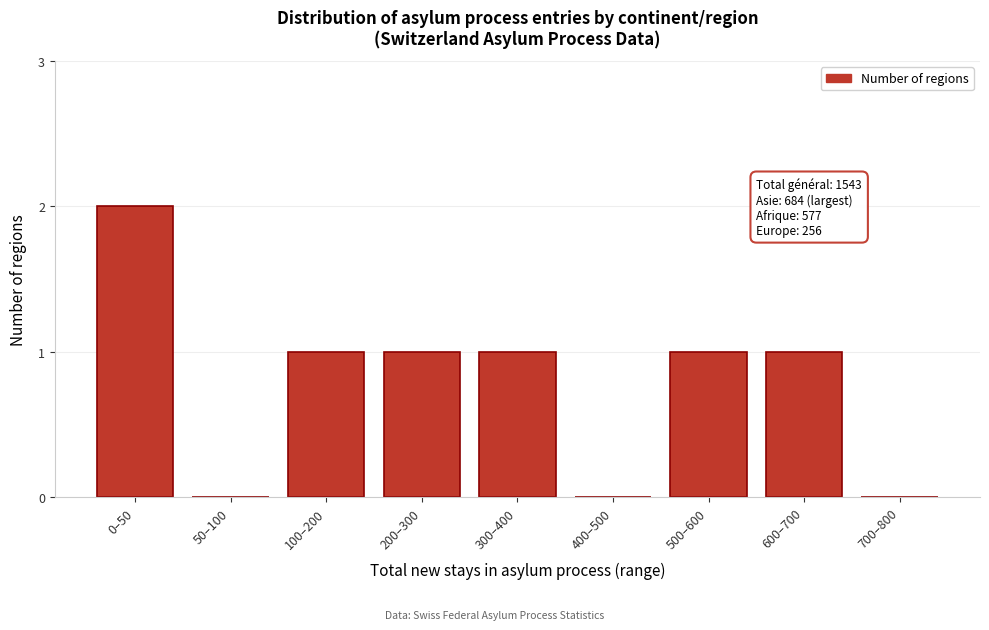

Reading right to left, what are all the values shown in this chart?

700–800=0	600–700=1	500–600=1	400–500=0	300–400=1	200–300=1	100–200=1	50–100=0	0–50=2